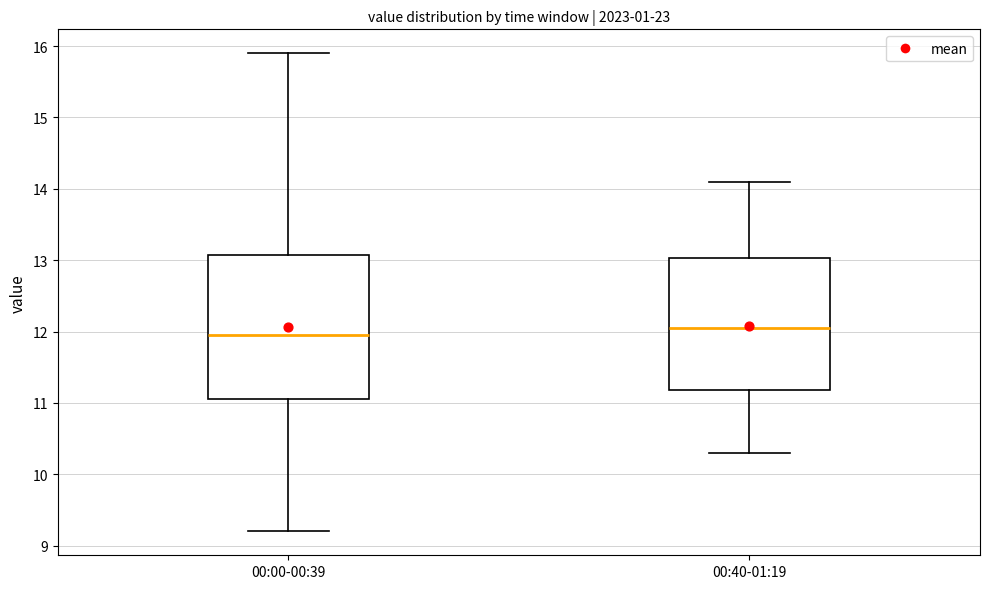

Reading left to right, transcribe this box plot: for each box, give where its median line is, the range the box spans, and where its two whiskers end, as read against the y-axis. The values are not printed on the chart, so give them approximately, as read against the axis.

00:00-00:39: median 12.0, box 11.1 to 13.1, whiskers 9.2 to 15.9
00:40-01:19: median 12.1, box 11.2 to 13.0, whiskers 10.3 to 14.1